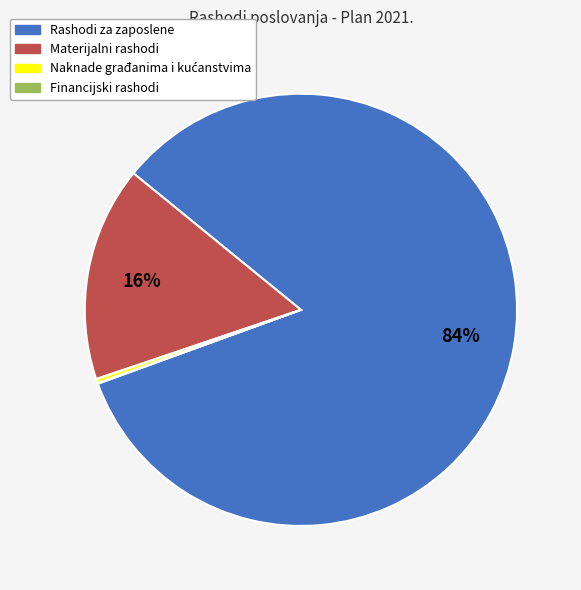

Does Rashodi za zaposlene represent more than half of the total?

Yes